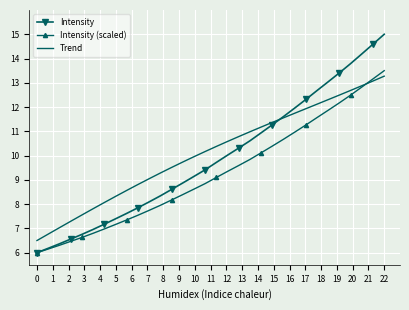

What is the smallest value displayed?

6.0